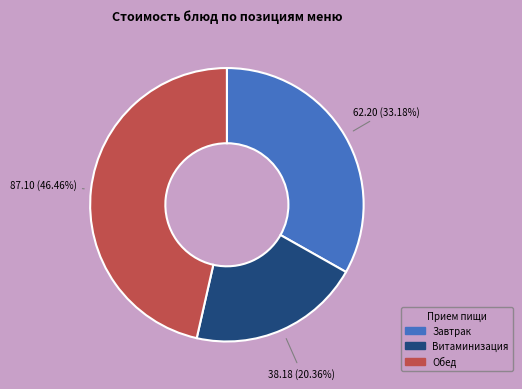

To the nearest percent, what is the average slice percentage?

33%